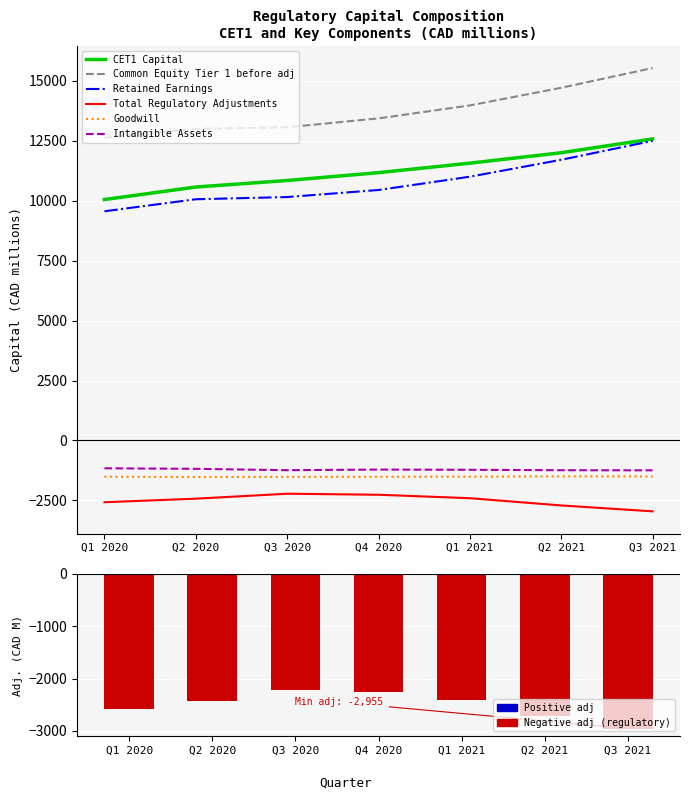

What is the sum of the Common Equity Tier 1 before adj values at Q2 2020 and Q4 2020?

26425